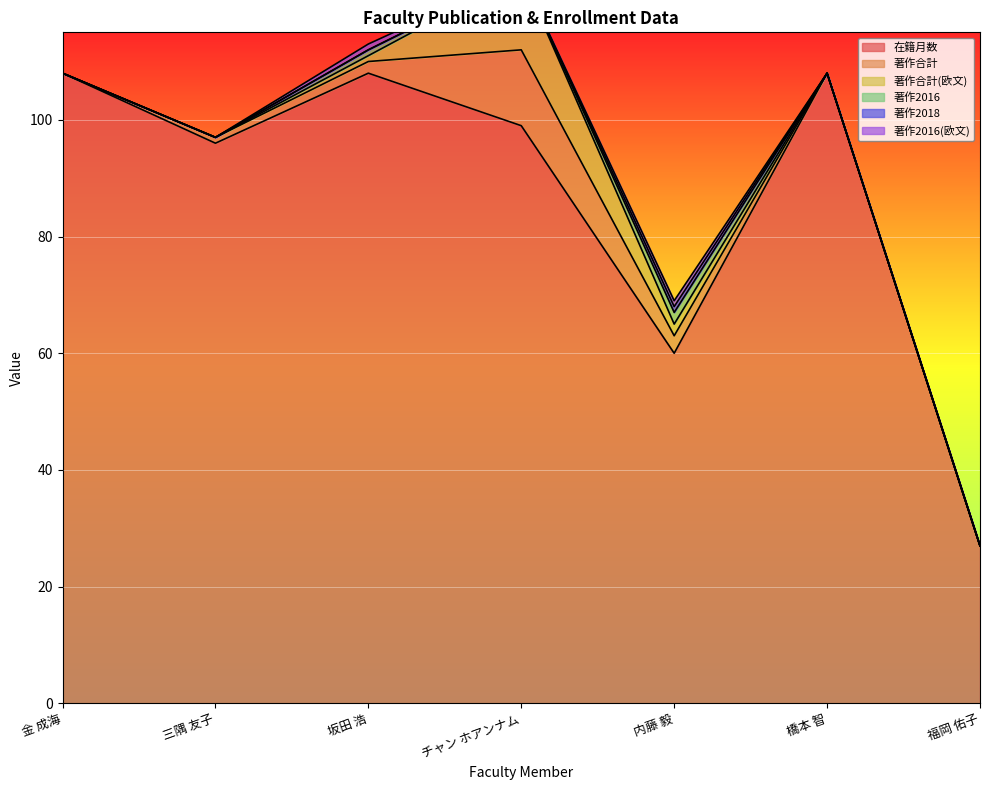

Which category has the lowest value in the 著作2018 series?

金 成海